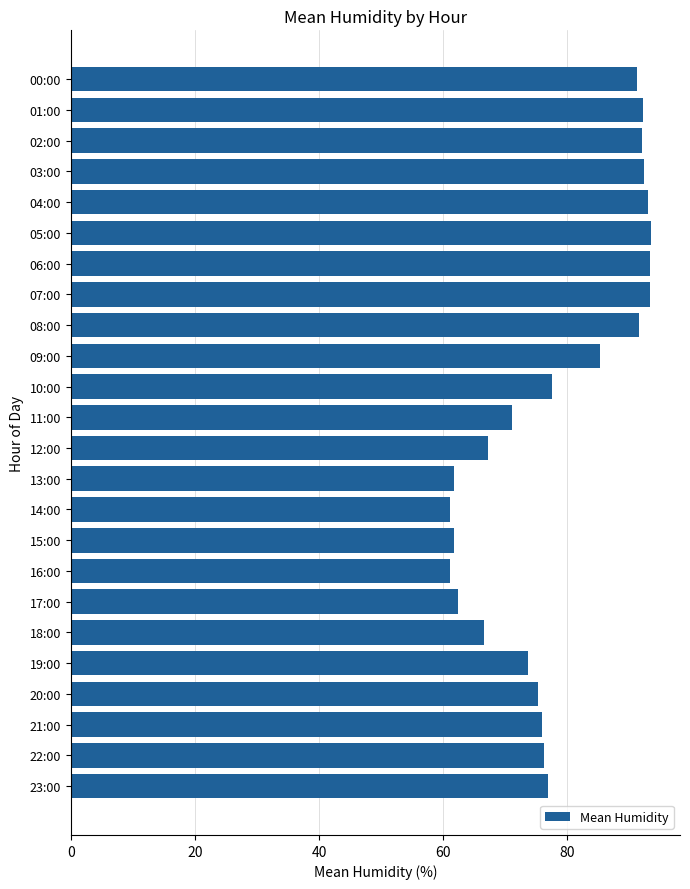

Which has a higher value, 12:00 or 11:00?

11:00